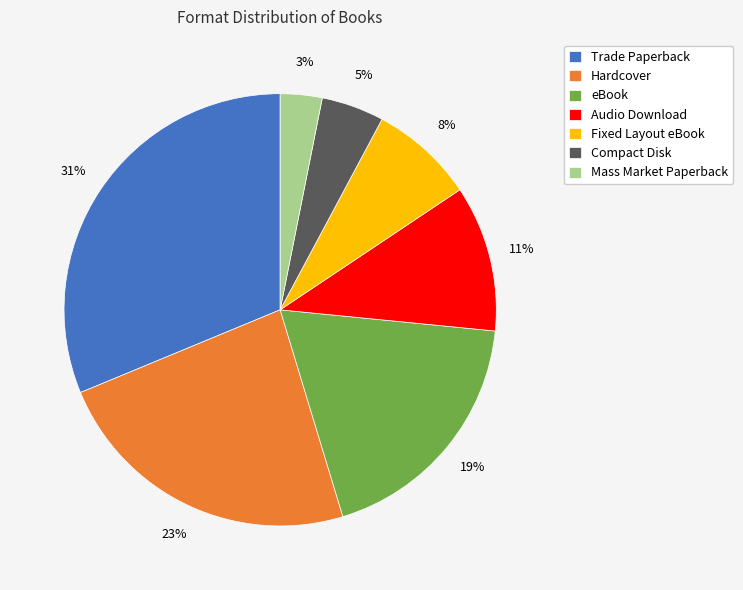

Which slice is the smallest?

Mass Market Paperback